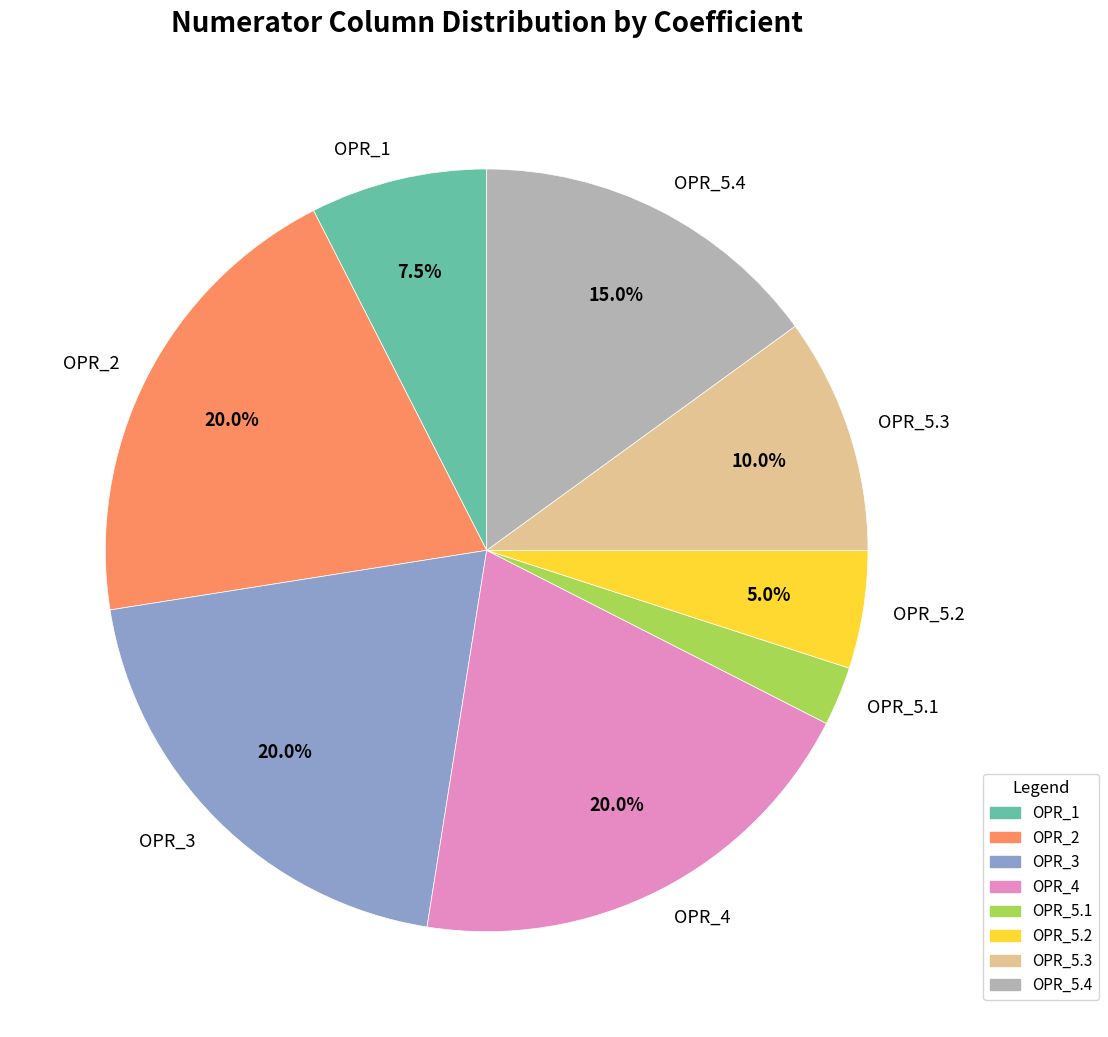

The OPR_4 slice represents 27% of the pie. True or false?

False